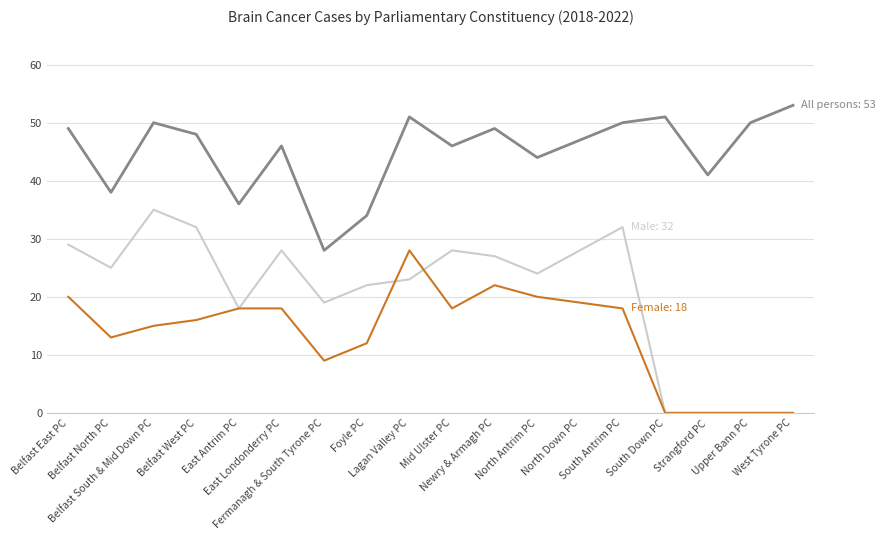

What is the maximum value shown in the chart?

53